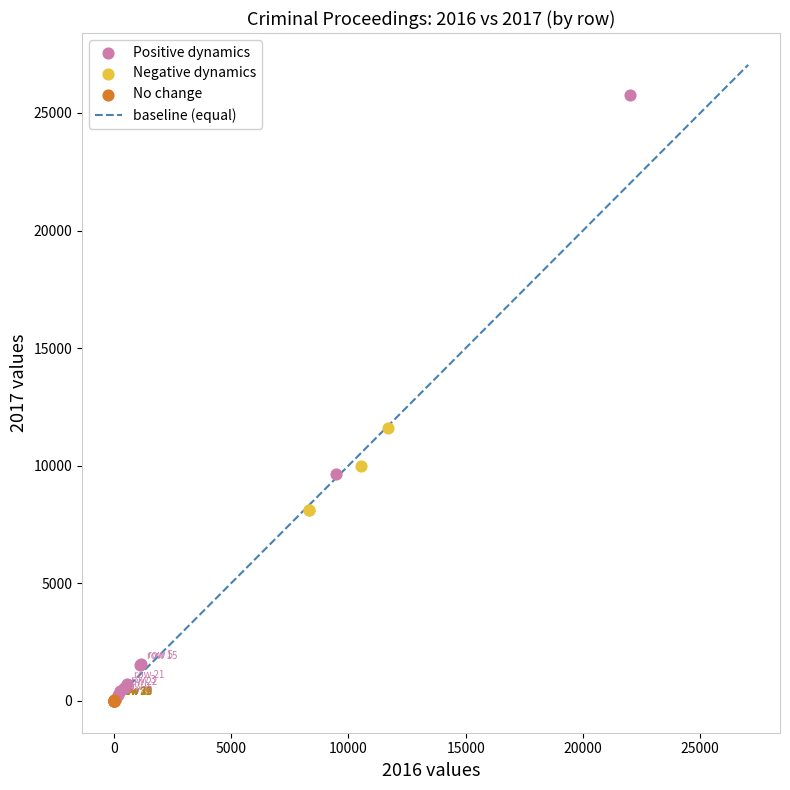

Which series contains the highest Y value?

Positive dynamics